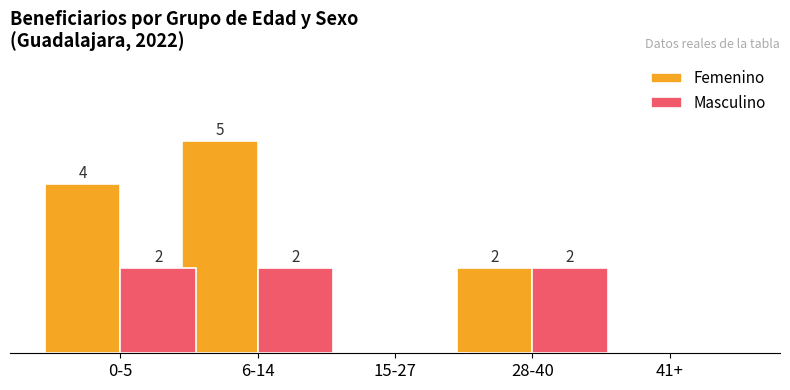

Which category has the highest value across all series?

6-14